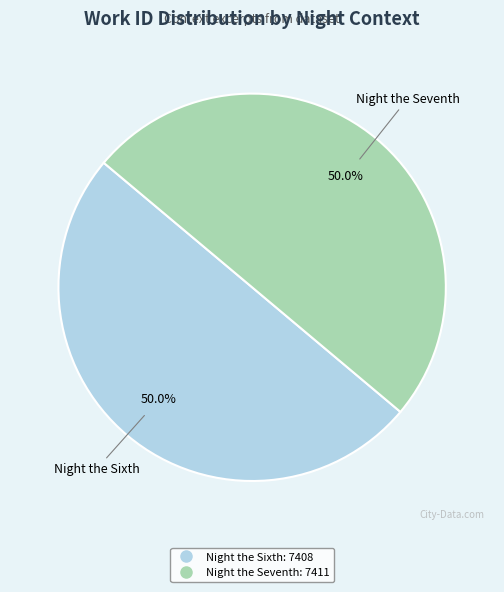

Is the sum of Night the Seventh and Night the Sixth greater than half?

Yes